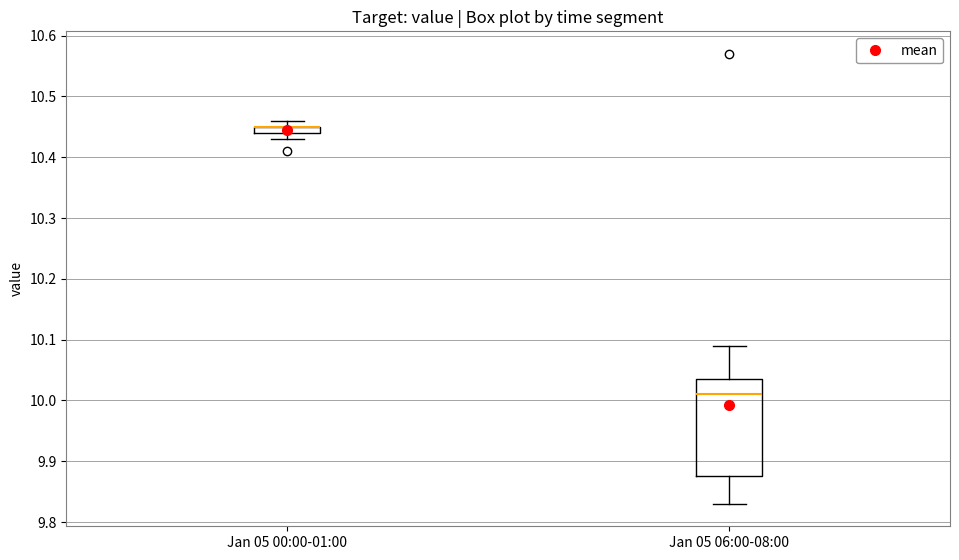

Where does the upper whisker of the box for Jan 05 06:00-08:00 end on the y-axis? The values are not printed on the chart, so give them approximately, as read against the axis.

10.09